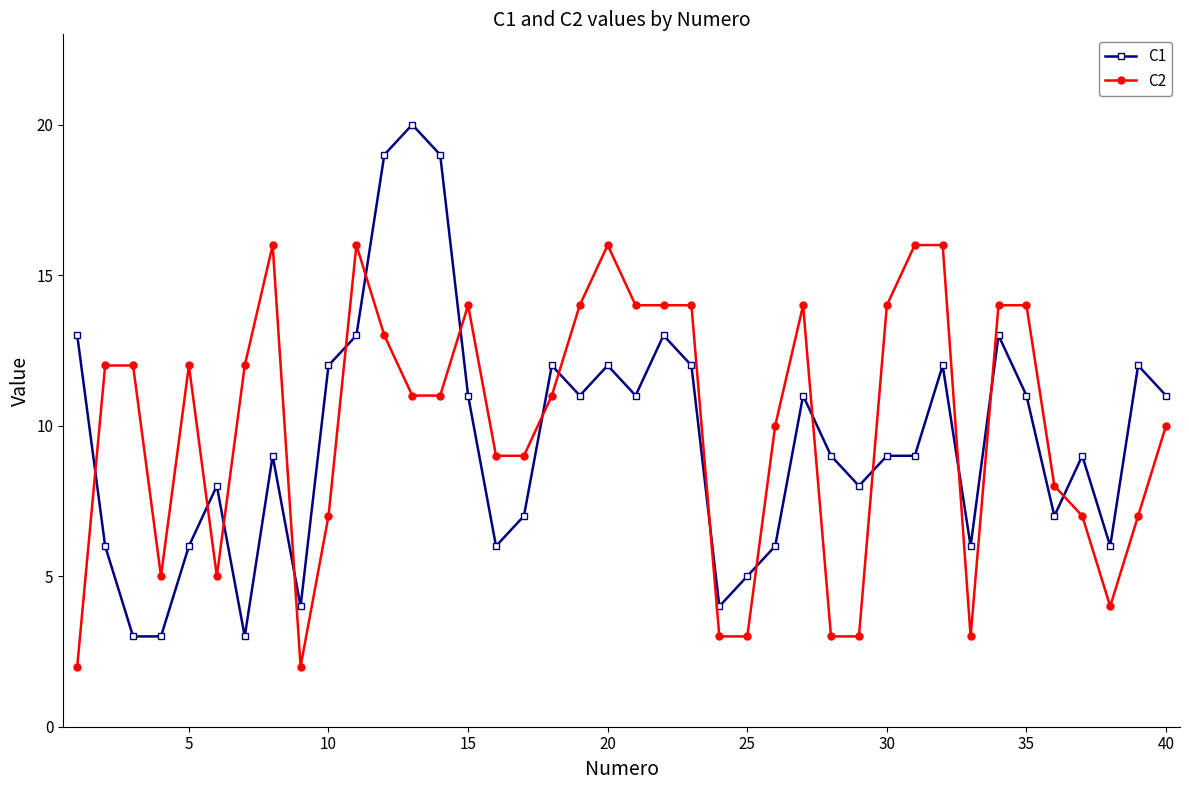

What is the maximum value shown in the chart?

20